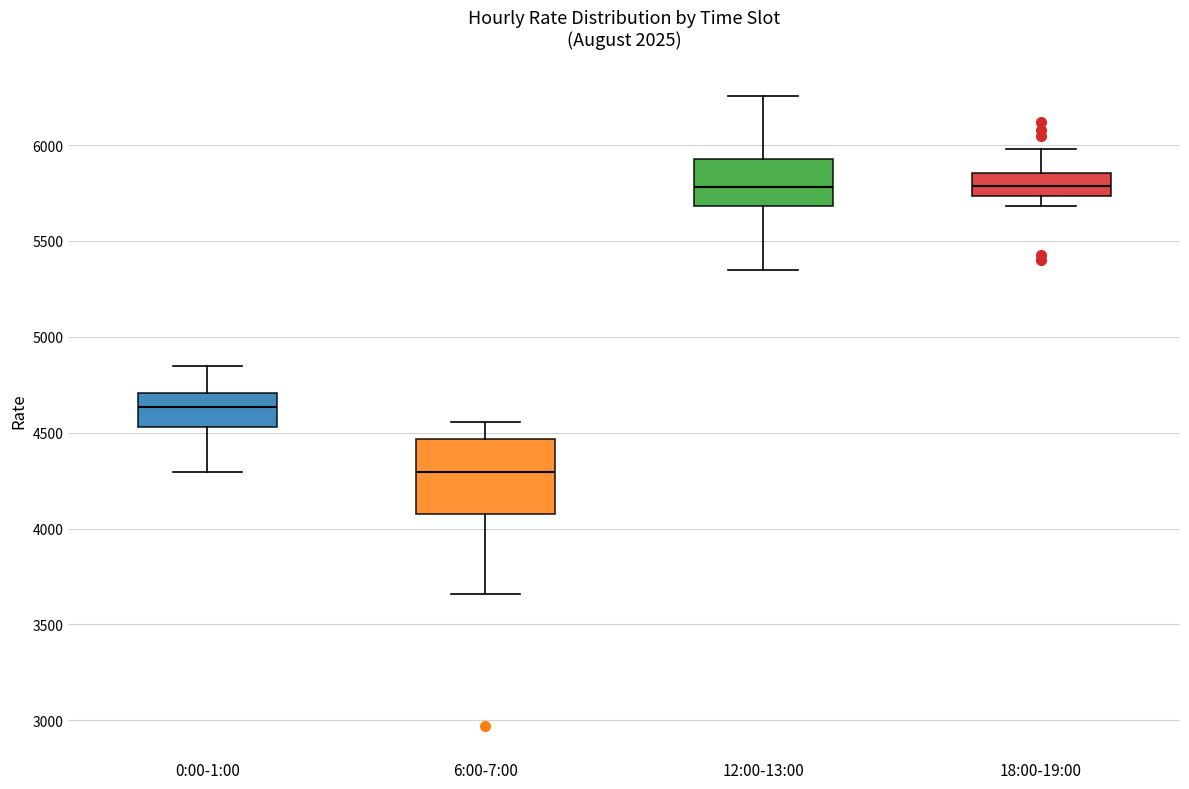

Reading left to right, read every box against the y-axis: the position of its median line, the range the box covers, and the ends of its whiskers. The values are not printed on the chart, so give them approximately, as read against the axis.

0:00-1:00: median 4650, box 4550 to 4700, whiskers 4300 to 4850
6:00-7:00: median 4300, box 4050 to 4450, whiskers 3650 to 4550
12:00-13:00: median 5800, box 5700 to 5950, whiskers 5350 to 6250
18:00-19:00: median 5800, box 5750 to 5850, whiskers 5700 to 6000